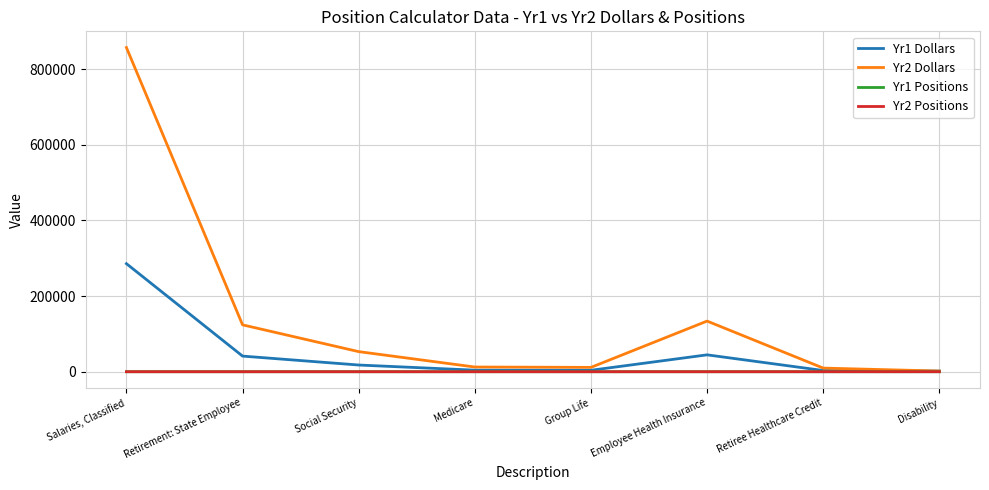

Which series has the largest total across all categories?

Yr2 Dollars